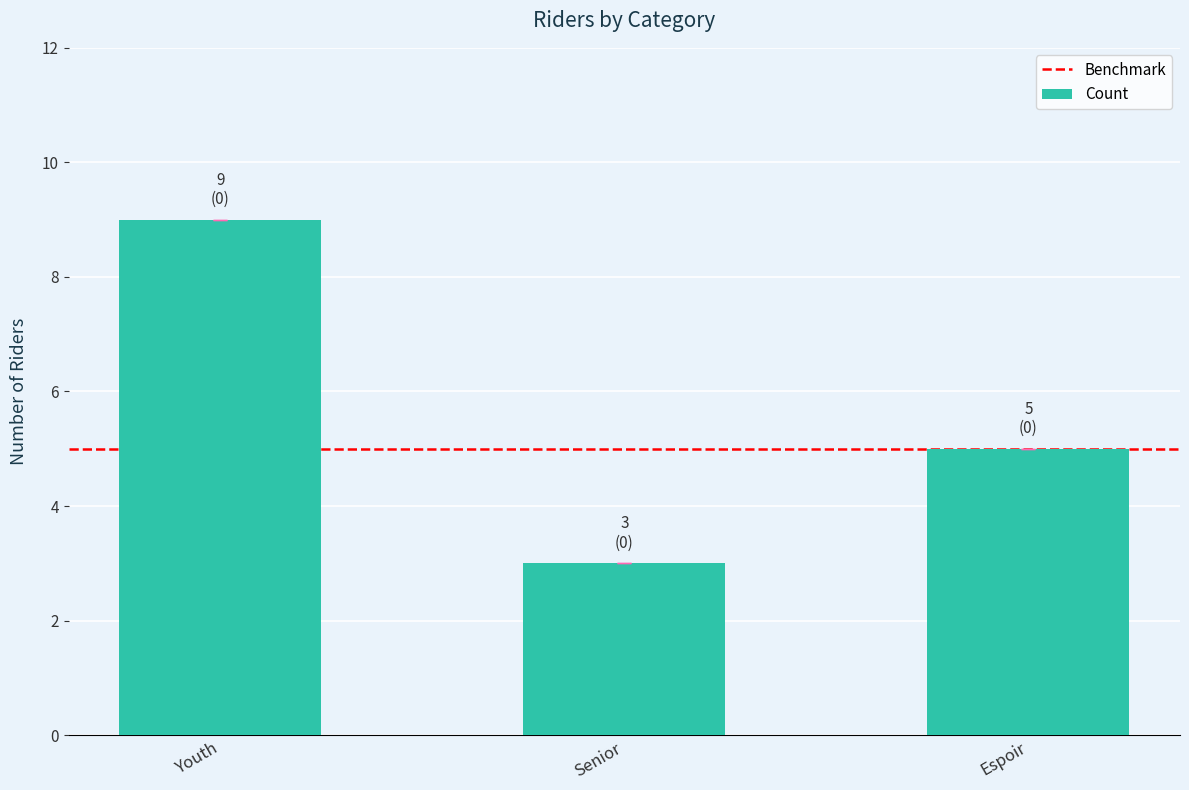

How many data points are less than 5?

1